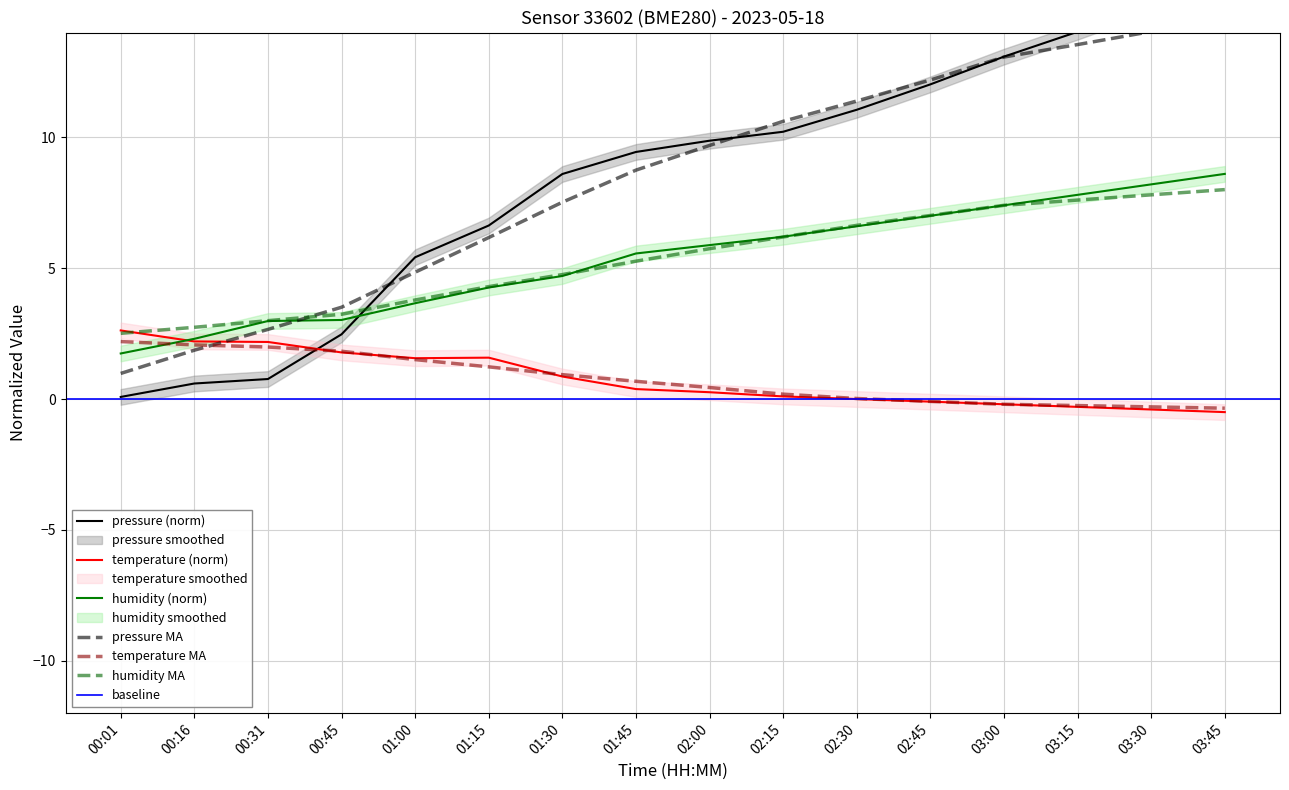

At which label does humidity first exceed 5?

01:45